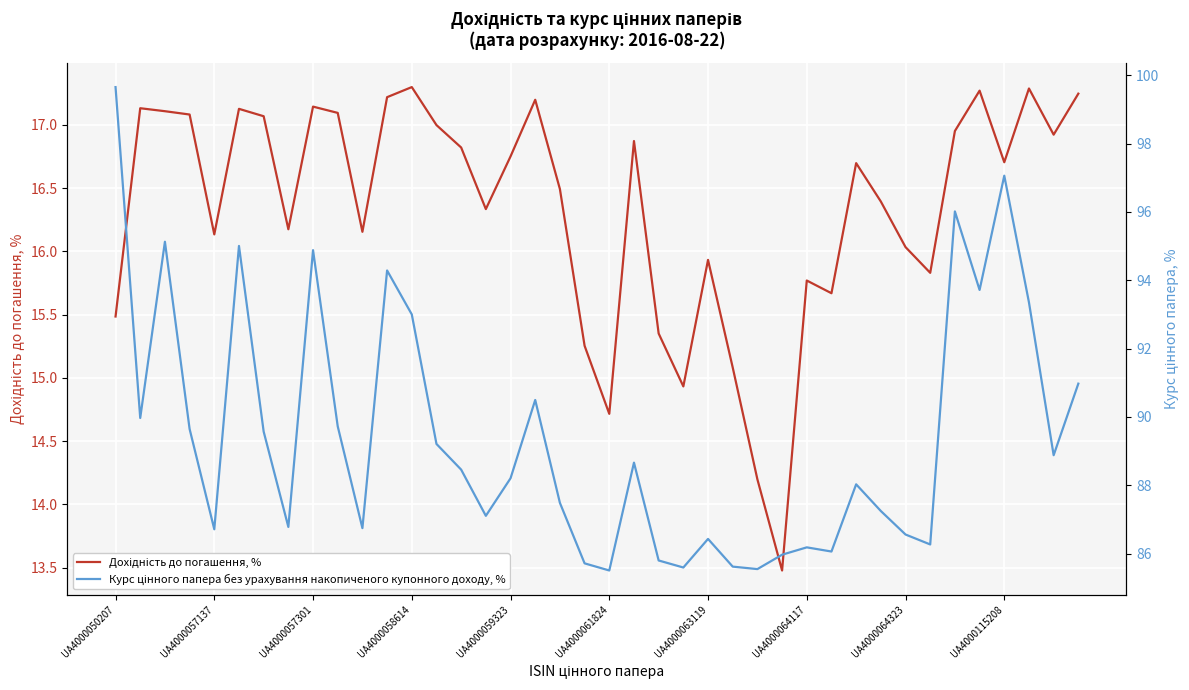

True or false: Дохідність до погашення, % has a value of 21.7 at 22.

False